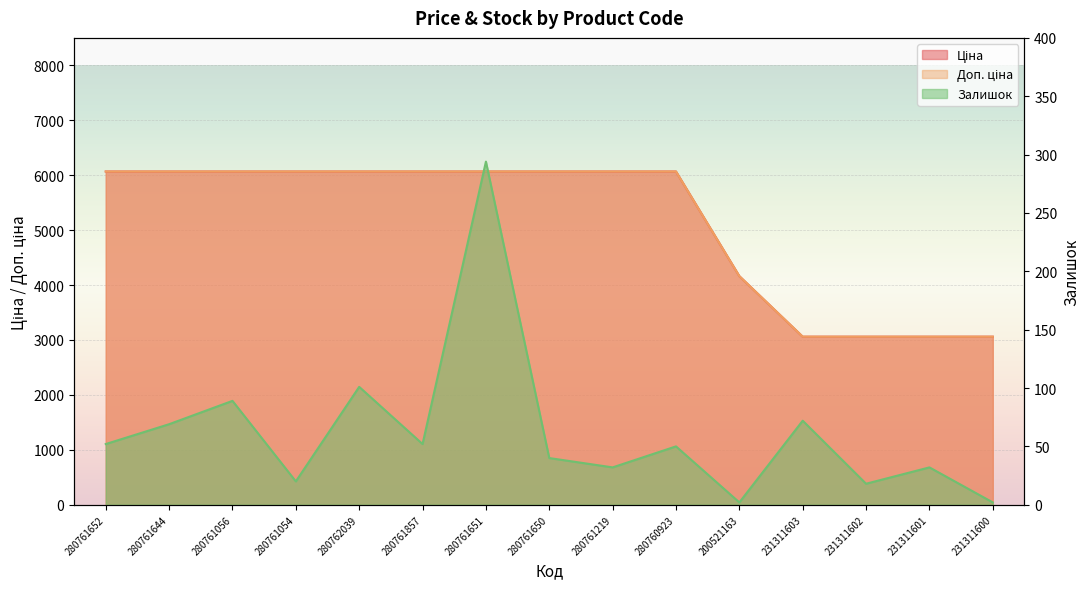

What is the difference between the Залишок values at 280761857 and 231311603?

20.0